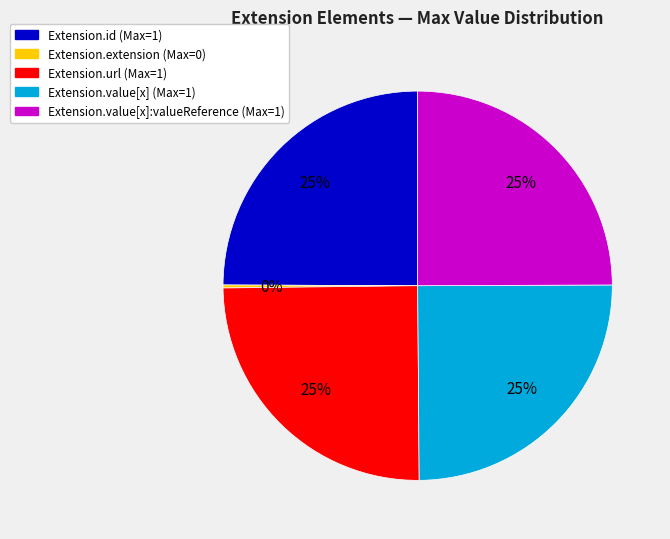

Does any single category account for the majority?

No